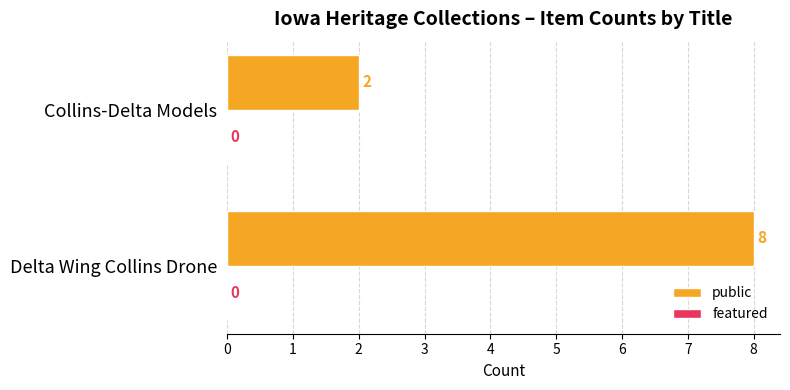

List the labels in order of value, smallest first.

Collins-Delta Models, Delta Wing Collins Drone